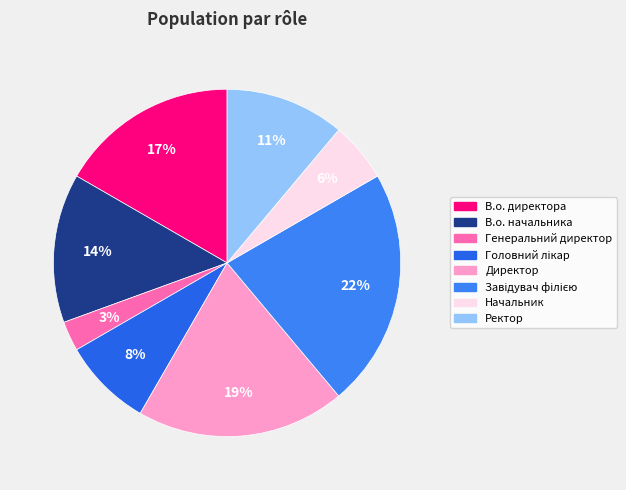

Approximately how many times larger is the value at В.о. начальника compared to Завідувач філією?

0.6